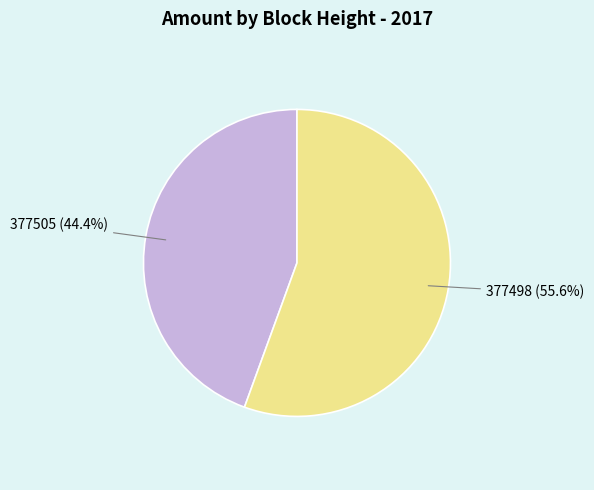

What percentage is the 377498 slice, to the nearest percent?

56%